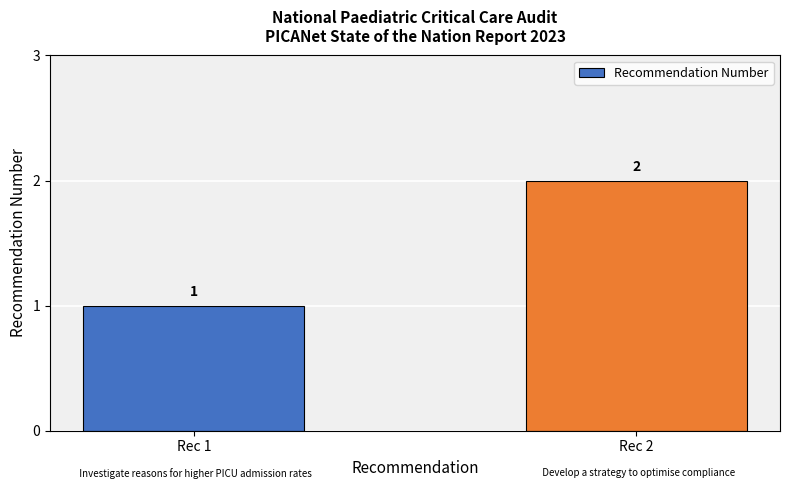

What is the difference between the maximum and minimum values?

1